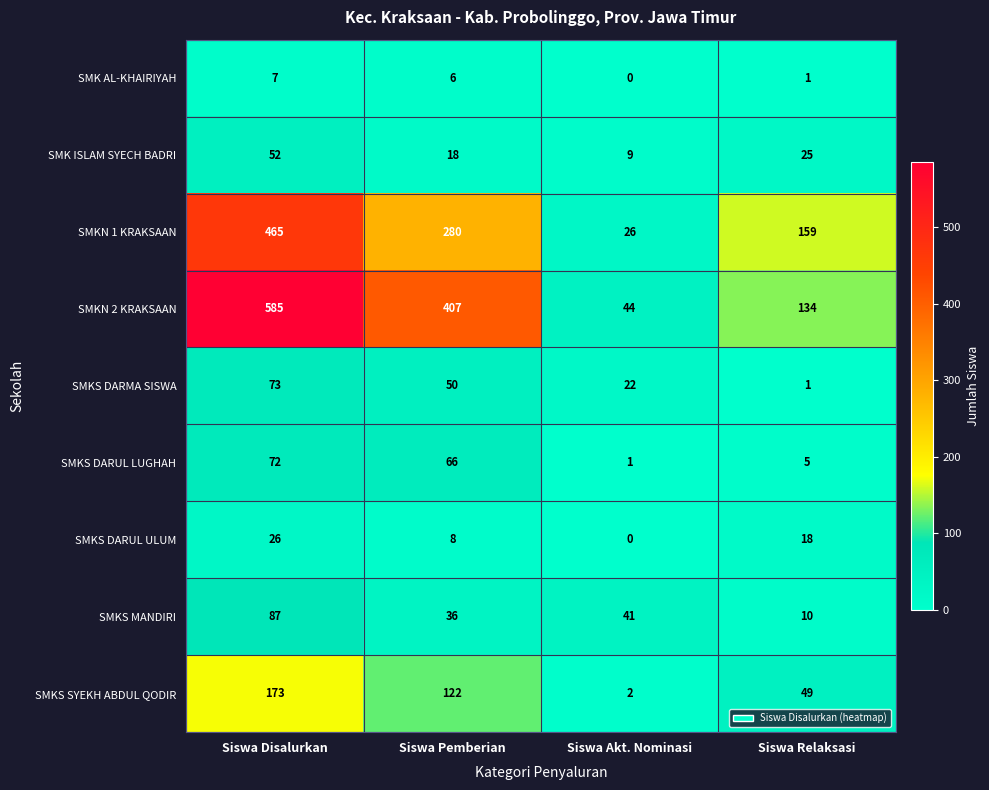

What is the difference between the highest and lowest values at Siswa Pemberian?

401